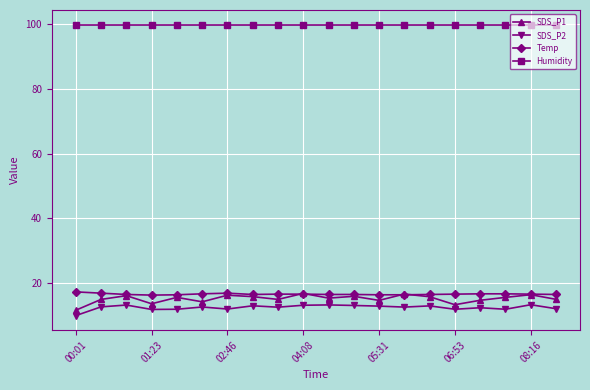

True or false: Humidity and Temp intersect in this chart.

False